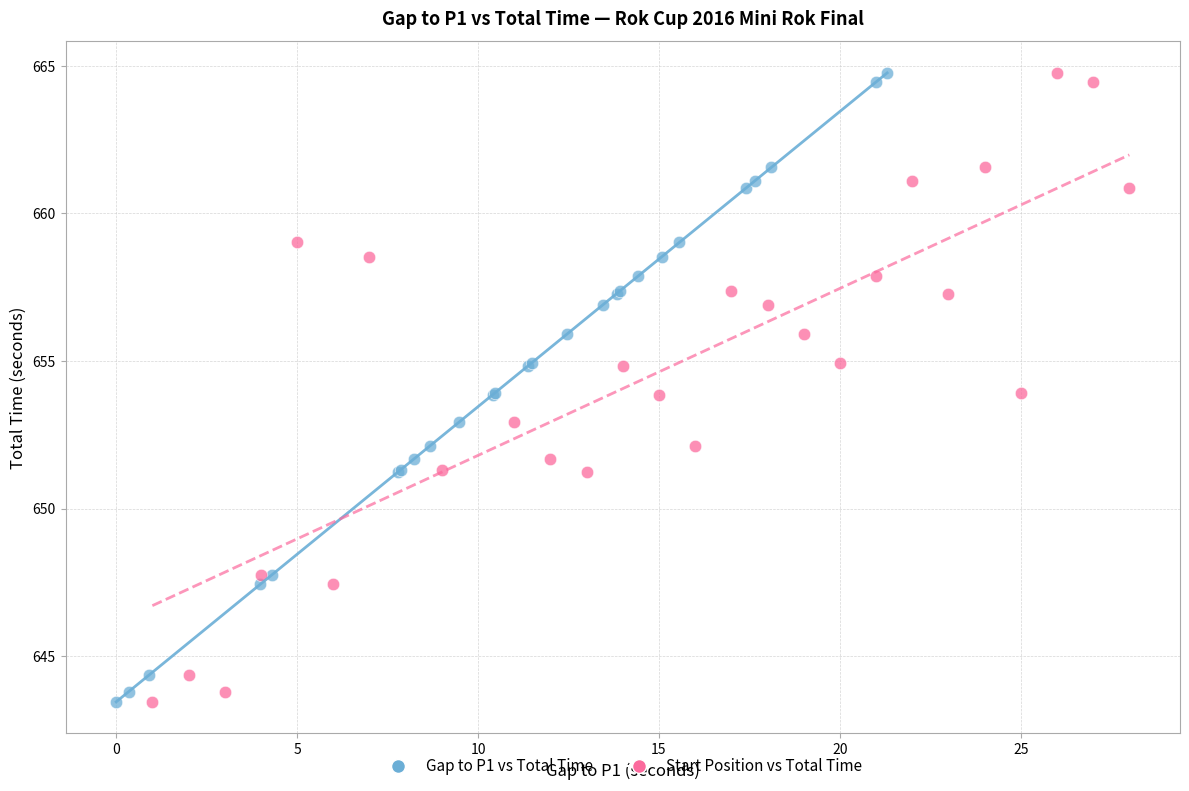

What are all the series names shown in the legend?

Gap to P1 vs Total Time, Start Position vs Total Time